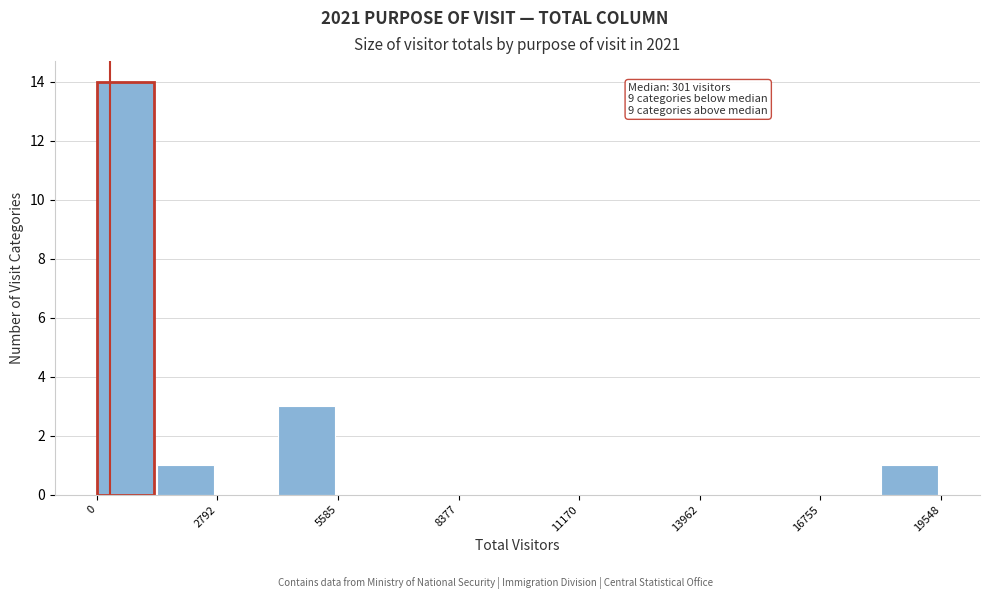

Read against the x-axis, roughly where is the centre of the tallest bar?

500